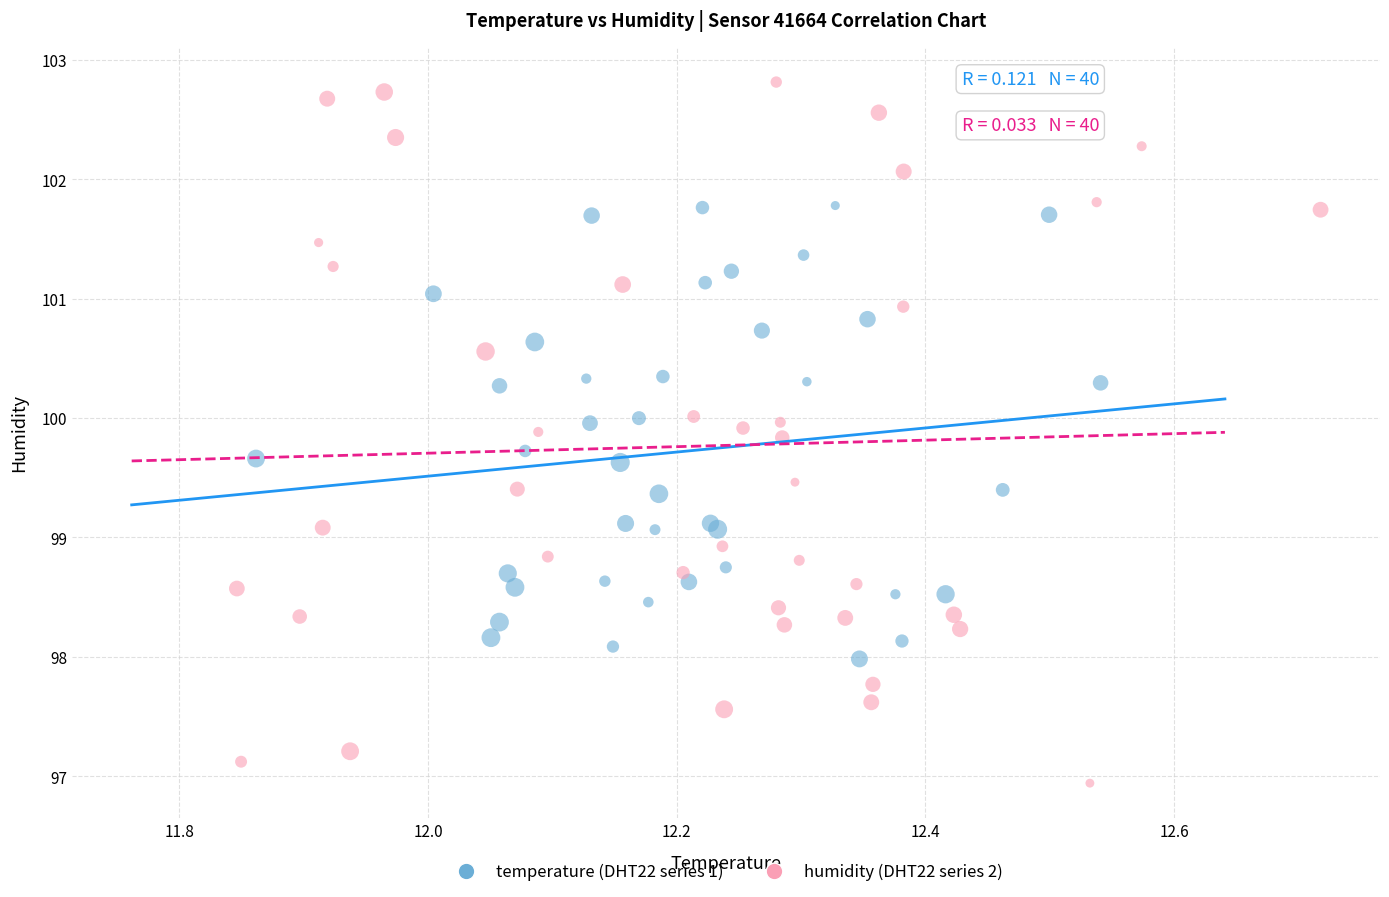

Which series contains the lowest Y value?

humidity (DHT22 series 2)